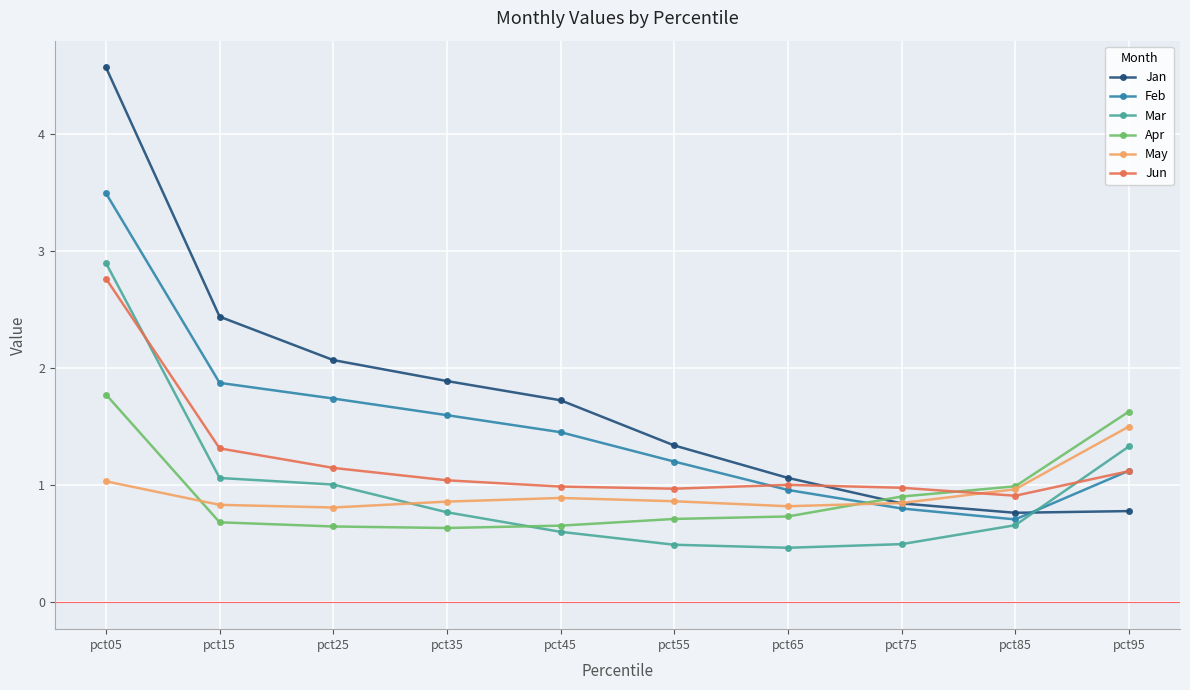

At which category is the sum across all series the highest?

pct05